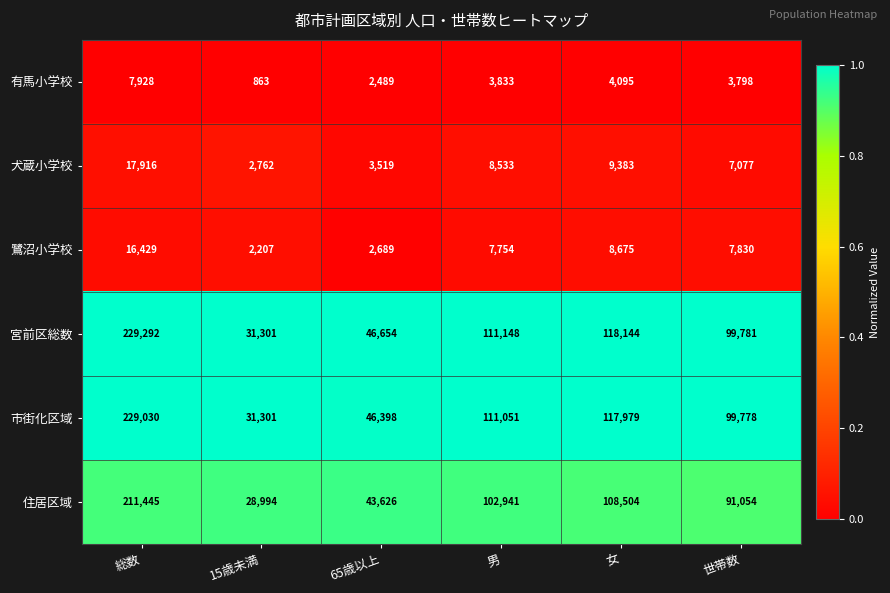

What is the sum of the 住居区域 values at 総数 and 15歳未満?

240439